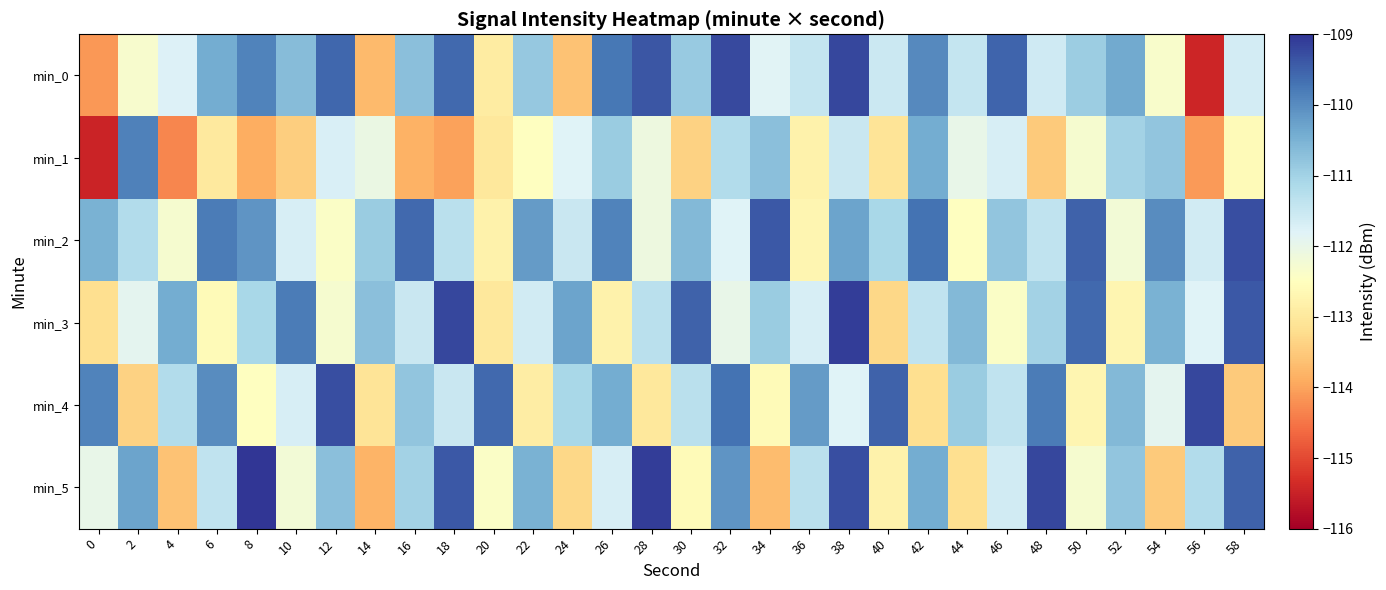

Reading left to right, list all the values displayed in this chart.

min_0: 0=-114.1	2=-112.3	4=-111.8	6=-110.4	8=-109.9	10=-110.7	12=-109.5	14=-113.7	16=-110.7	18=-109.6	20=-112.9	22=-110.8	24=-113.6	26=-109.8	28=-109.4	30=-110.9	32=-109.2	34=-111.8	36=-111.4	38=-109.2	40=-111.5	42=-110.0	44=-111.4	46=-109.5	48=-111.6	50=-110.9	52=-110.4	54=-112.4	56=-115.4	58=-111.6
min_1: 0=-115.5	2=-109.9	4=-114.3	6=-113.0	8=-113.9	10=-113.4	12=-111.7	14=-112.0	16=-113.8	18=-114.0	20=-113.0	22=-112.5	24=-111.8	26=-110.9	28=-112.1	30=-113.4	32=-111.2	34=-110.7	36=-112.8	38=-111.5	40=-113.1	42=-110.4	44=-112.0	46=-111.7	48=-113.5	50=-112.3	52=-111.0	54=-110.8	56=-114.1	58=-112.6
min_2: 0=-110.5	2=-111.2	4=-112.3	6=-109.8	8=-110.1	10=-111.7	12=-112.4	14=-110.9	16=-109.6	18=-111.3	20=-112.8	22=-110.2	24=-111.5	26=-109.9	28=-112.1	30=-110.6	32=-111.8	34=-109.4	36=-112.7	38=-110.3	40=-111.1	42=-109.7	44=-112.5	46=-110.8	48=-111.4	50=-109.5	52=-112.2	54=-110.0	56=-111.6	58=-109.3
min_3: 0=-113.2	2=-111.9	4=-110.4	6=-112.6	8=-111.1	10=-109.8	12=-112.3	14=-110.7	16=-111.5	18=-109.2	20=-113.0	22=-111.6	24=-110.3	26=-112.8	28=-111.3	30=-109.5	32=-112.0	34=-110.9	36=-111.7	38=-109.1	40=-113.3	42=-111.4	44=-110.6	46=-112.4	48=-111.0	50=-109.6	52=-112.7	54=-110.5	56=-111.8	58=-109.4
min_4: 0=-109.9	2=-113.4	4=-111.2	6=-110.0	8=-112.5	10=-111.7	12=-109.3	14=-113.1	16=-110.8	18=-111.5	20=-109.6	22=-112.9	24=-111.1	26=-110.4	28=-113.0	30=-111.3	32=-109.7	34=-112.6	36=-110.2	38=-111.8	40=-109.5	42=-113.2	44=-110.9	46=-111.4	48=-109.8	50=-112.7	52=-110.6	54=-111.9	56=-109.2	58=-113.5
min_5: 0=-112.0	2=-110.3	4=-113.6	6=-111.4	8=-109.0	10=-112.2	12=-110.7	14=-113.8	16=-111.0	18=-109.4	20=-112.4	22=-110.5	24=-113.3	26=-111.7	28=-109.1	30=-112.6	32=-110.1	34=-113.7	36=-111.3	38=-109.3	40=-112.8	42=-110.4	44=-113.2	46=-111.6	48=-109.2	50=-112.3	52=-110.8	54=-113.5	56=-111.2	58=-109.5